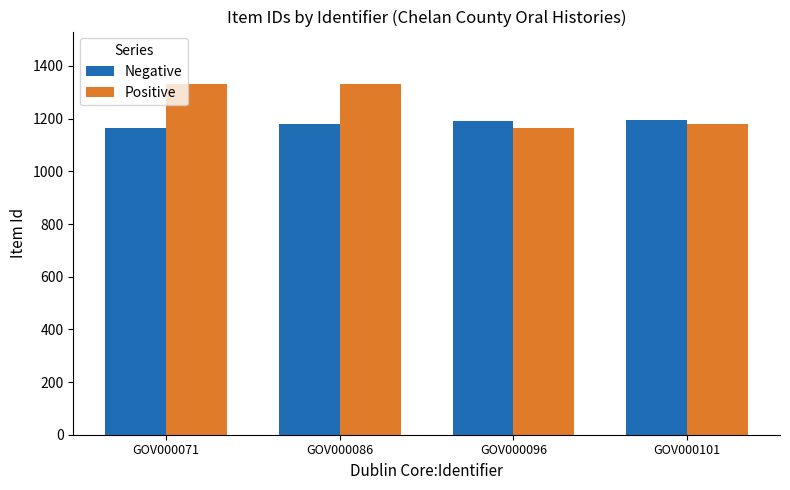

Are the bars grouped side by side (vs. stacked)?

Yes